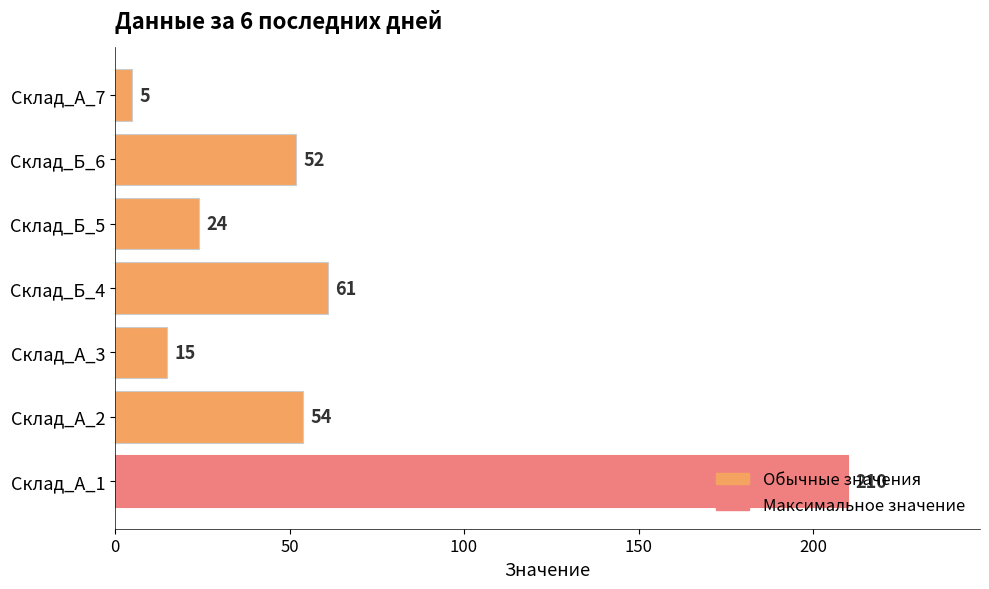

What is the difference between the maximum and minimum values?

205